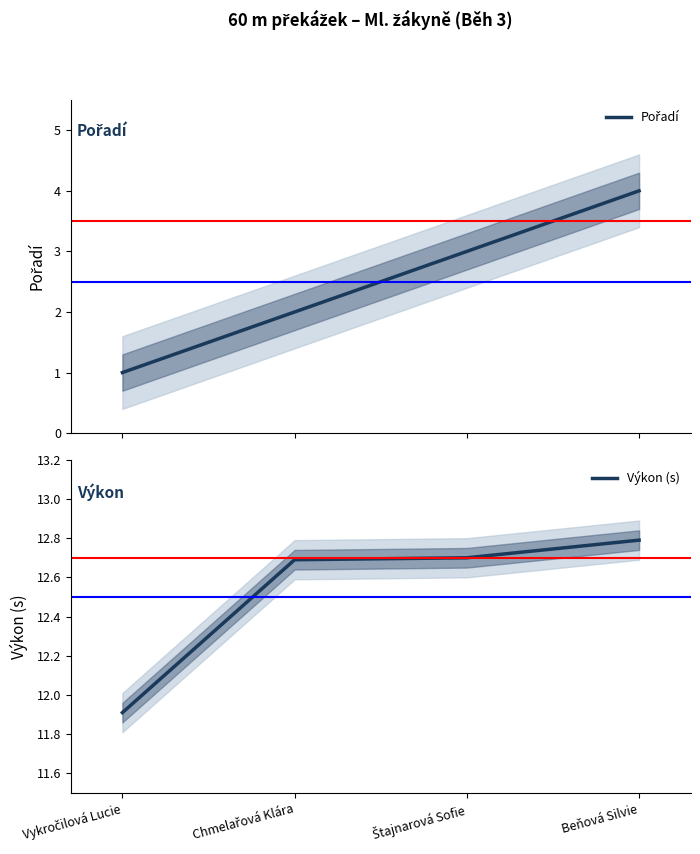

What is the greatest value displayed?

12.8